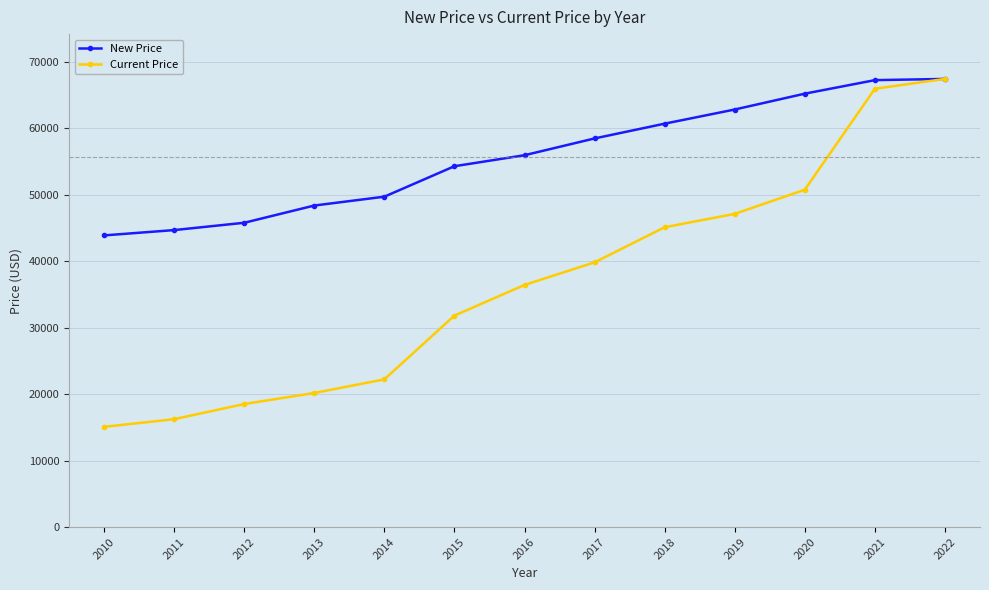

Rank the series at 2015 from lowest to highest value.

Current Price, New Price